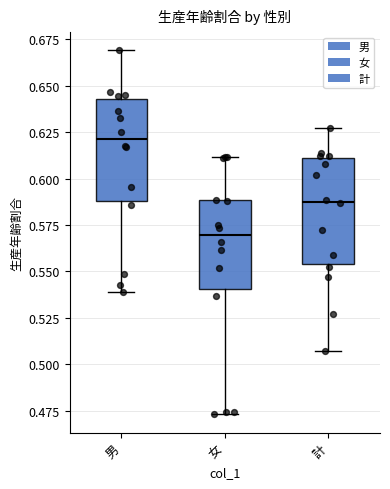

Where does the lower whisker of the box for 計 end on the y-axis? The values are not printed on the chart, so give them approximately, as read against the axis.

0.505